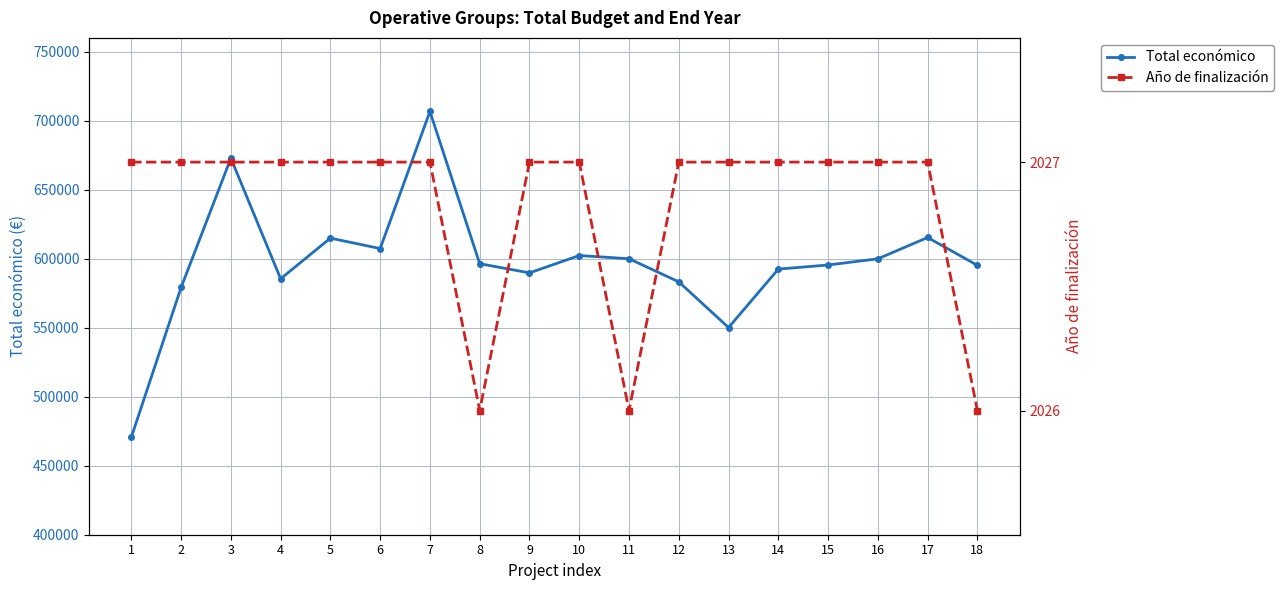

Where is the first local minimum for Total económico?

4